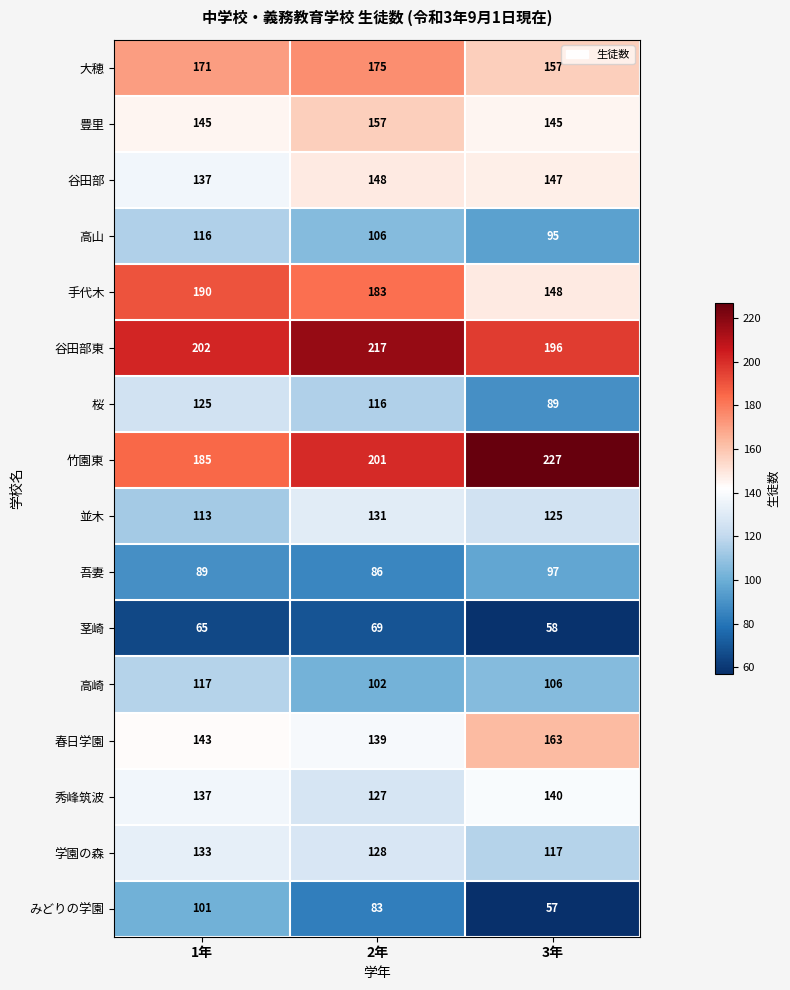

Rank the series by their maximum value, from highest to lowest.

竹園東, 谷田部東, 手代木, 大穂, 春日学園, 豊里, 谷田部, 秀峰筑波, 学園の森, 並木, 桜, 高崎, 高山, みどりの学園, 吾妻, 茎崎